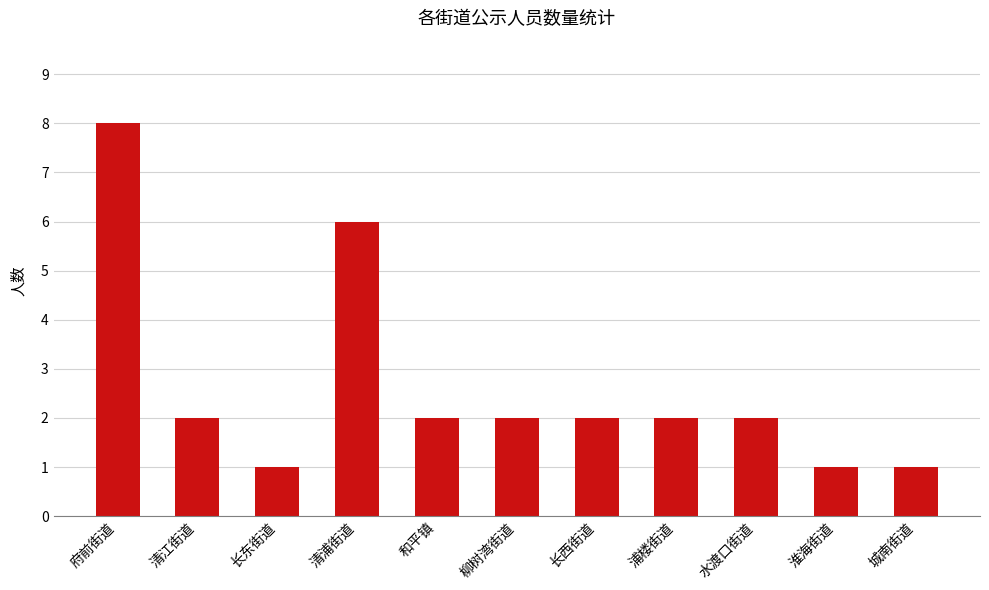

Count the values in the range 1 to 2.

9